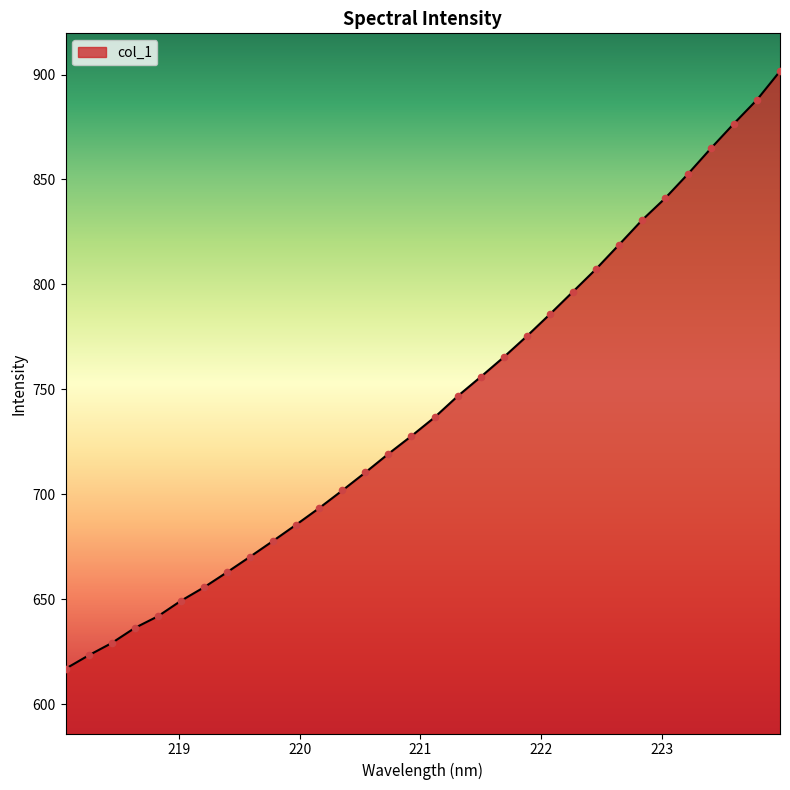

What is the maximum value shown in the chart?

901.6